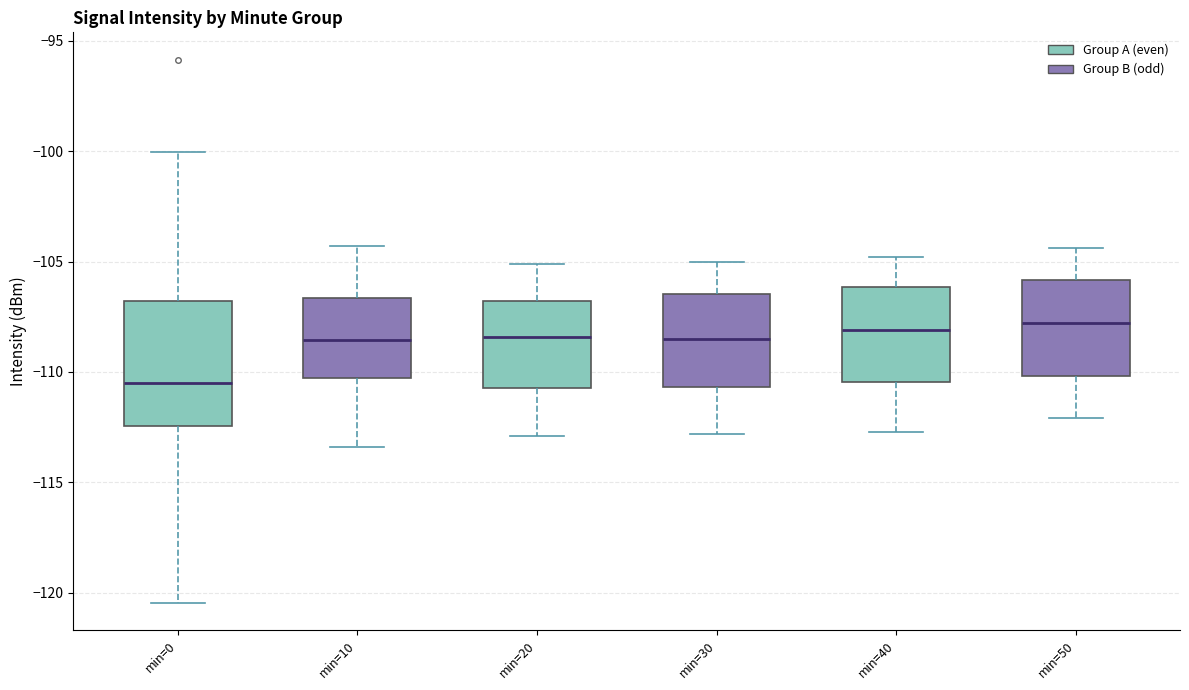

Which box is the tallest, from its lower edge to its upper edge?

min=0